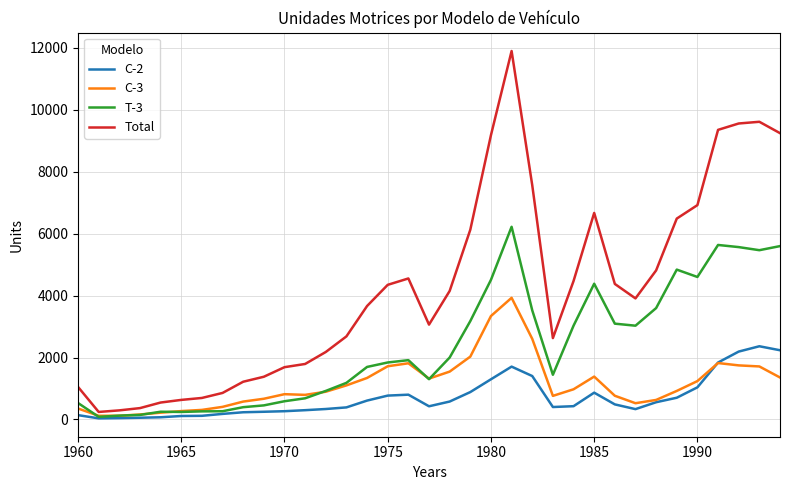

Which series has the largest total across all categories?

Total